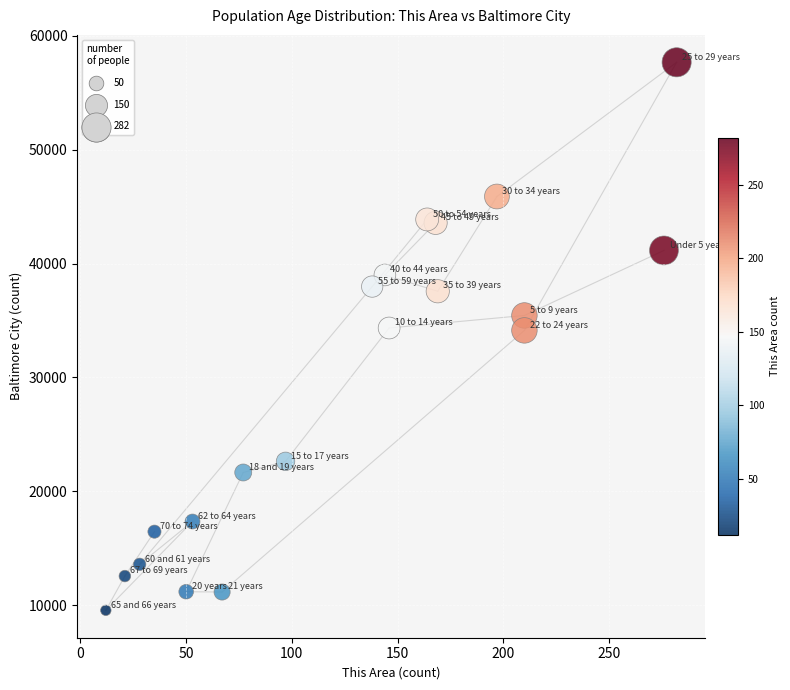

What is the range of Y values (max minus min)?

48130